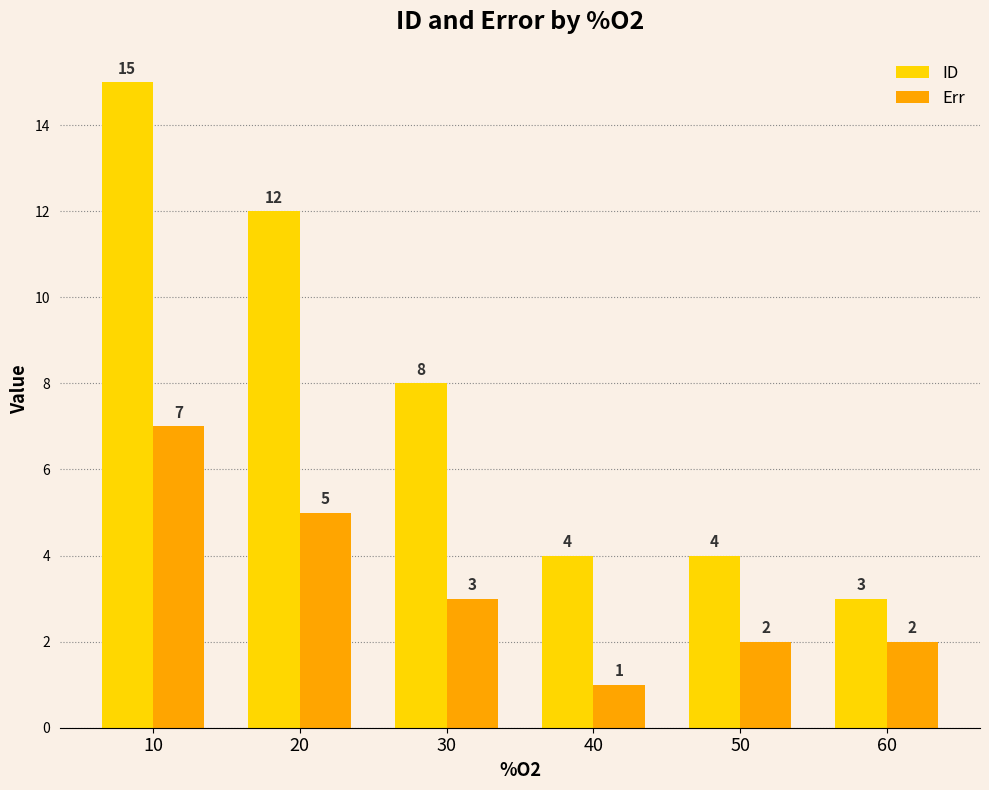

What is the sum of the ID values at 30 and 60?

11